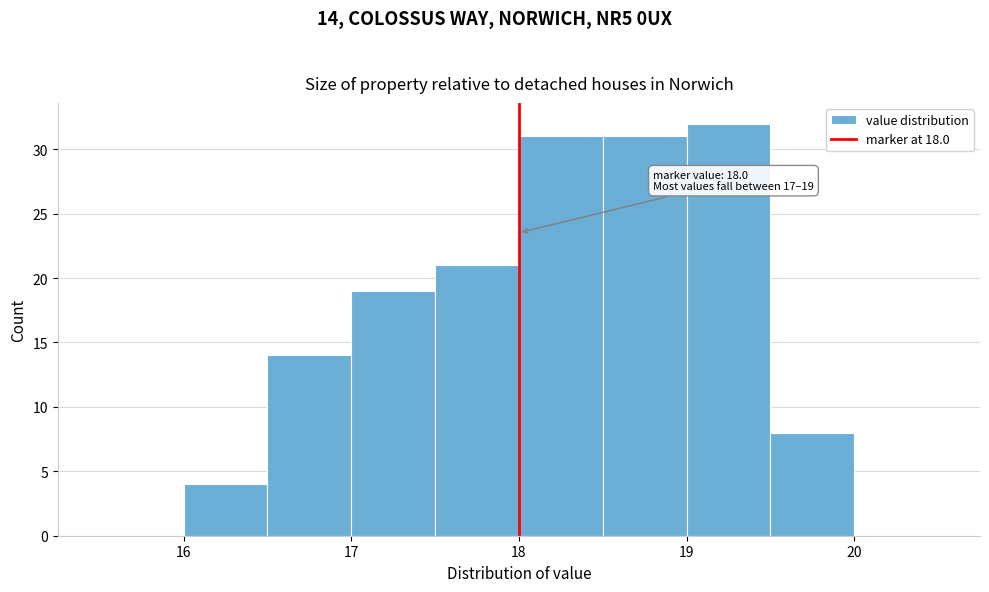

Which range on the x-axis has the tallest bar?

19.0 to 19.5